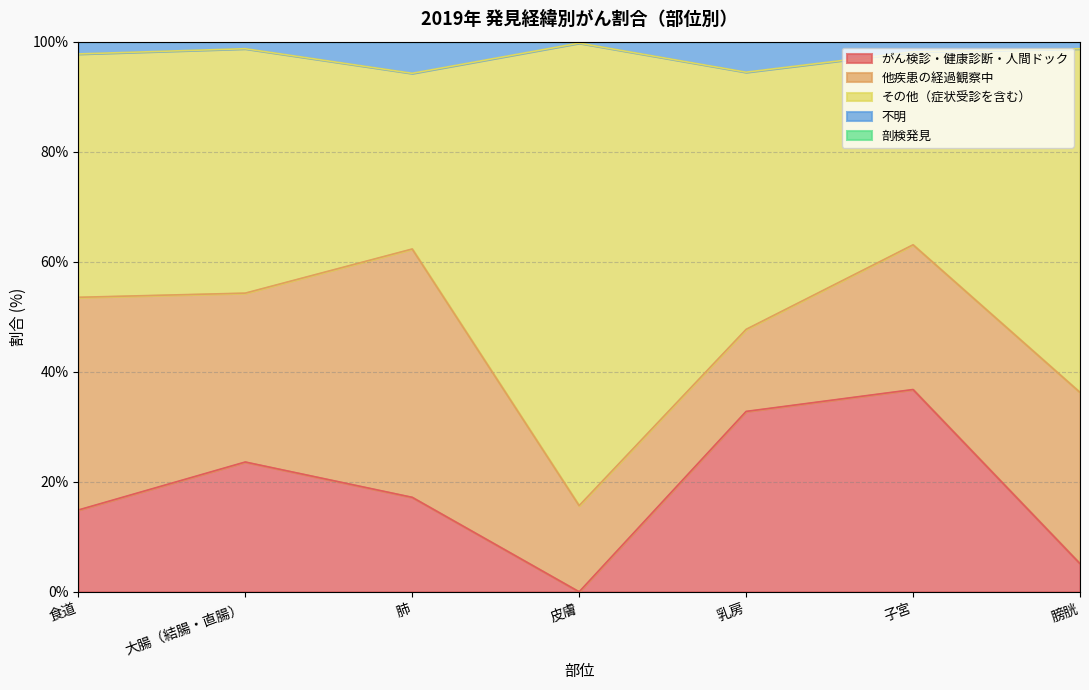

What is the total value across all series at 乳房?

100.0